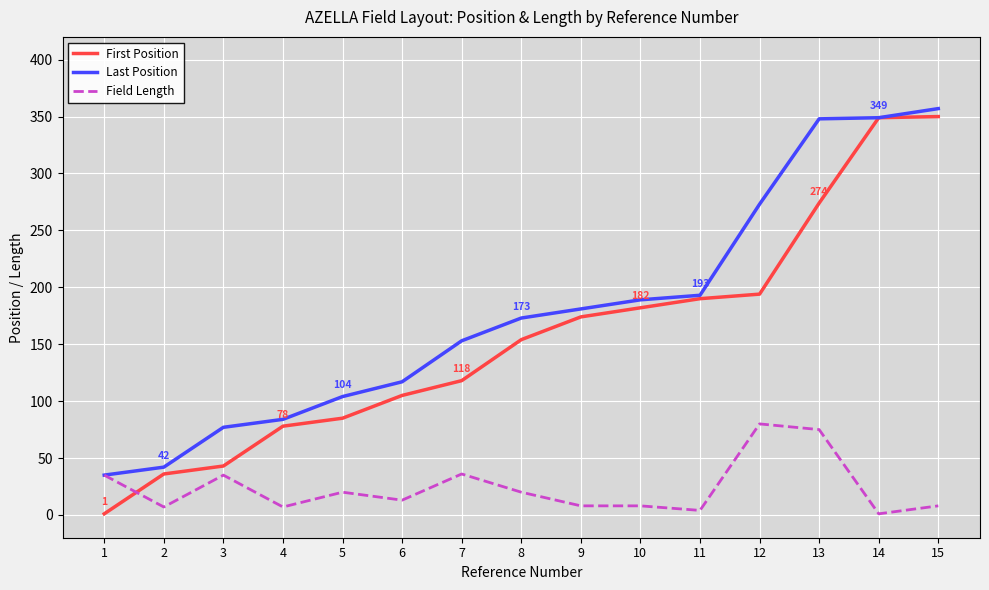

Rank the series by their maximum value, from lowest to highest.

Field Length, First Position, Last Position